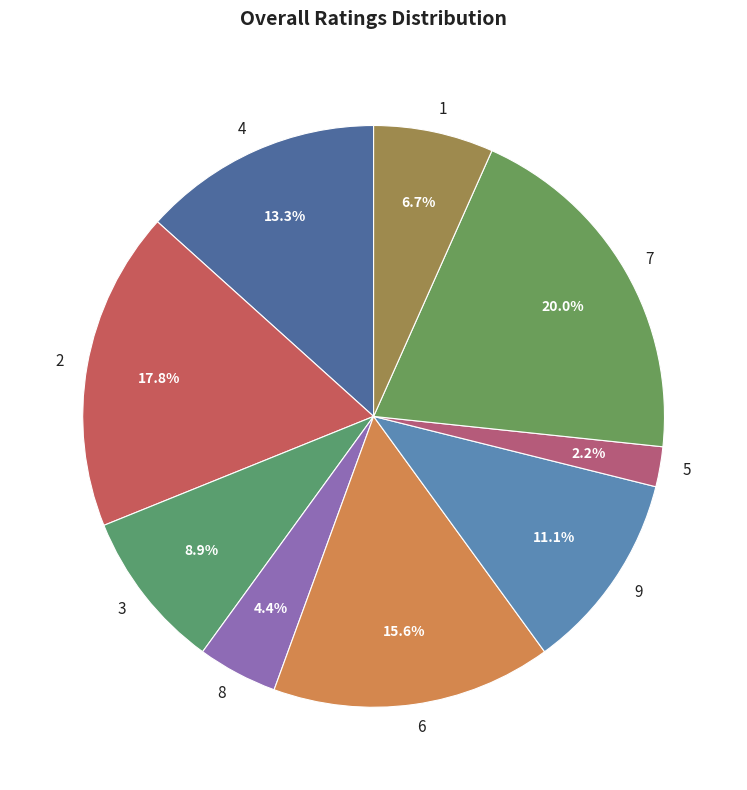

What is the smallest slice in the pie chart?

5